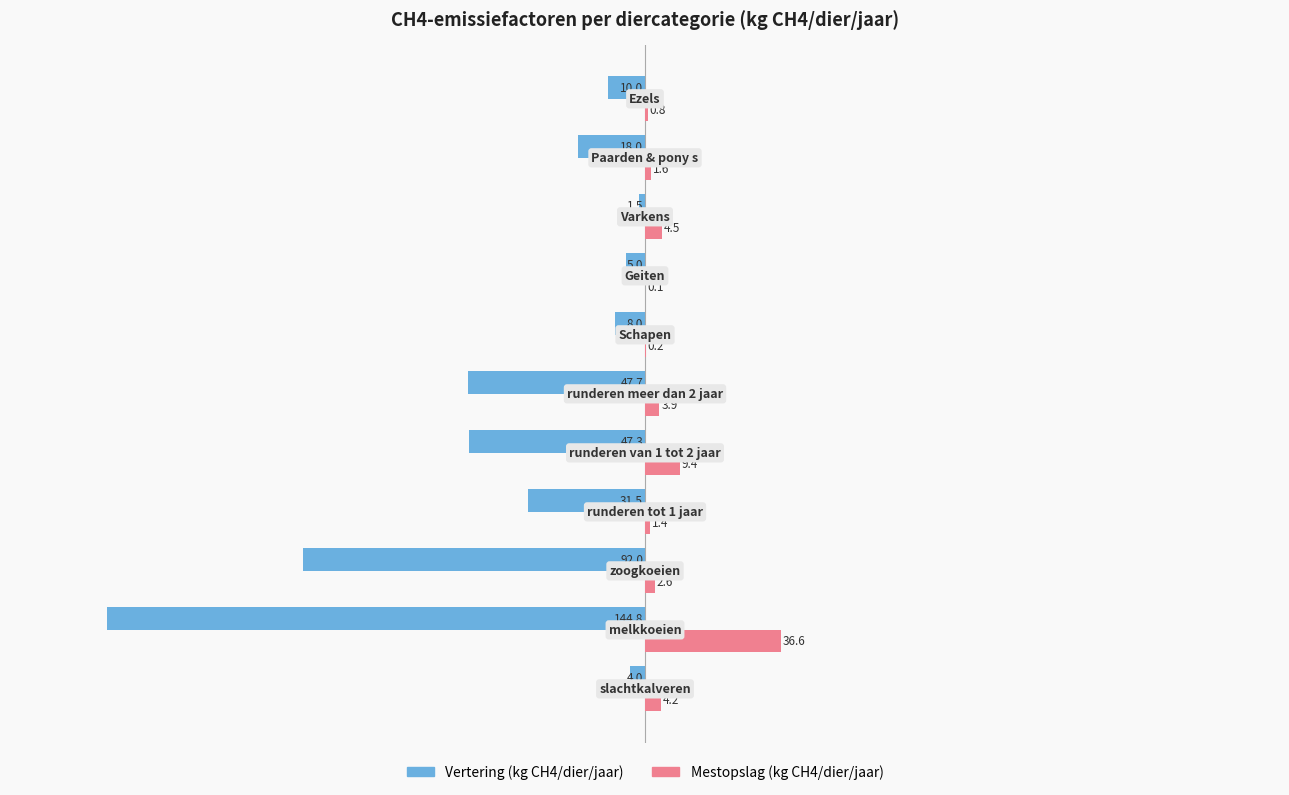

Which series has the largest total across all categories?

Mestopslag (kg CH4/dier/jaar)